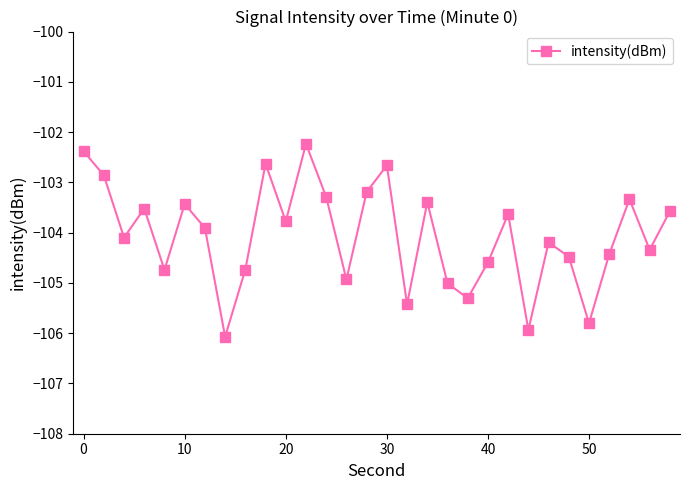

What is the average value?

-104.1